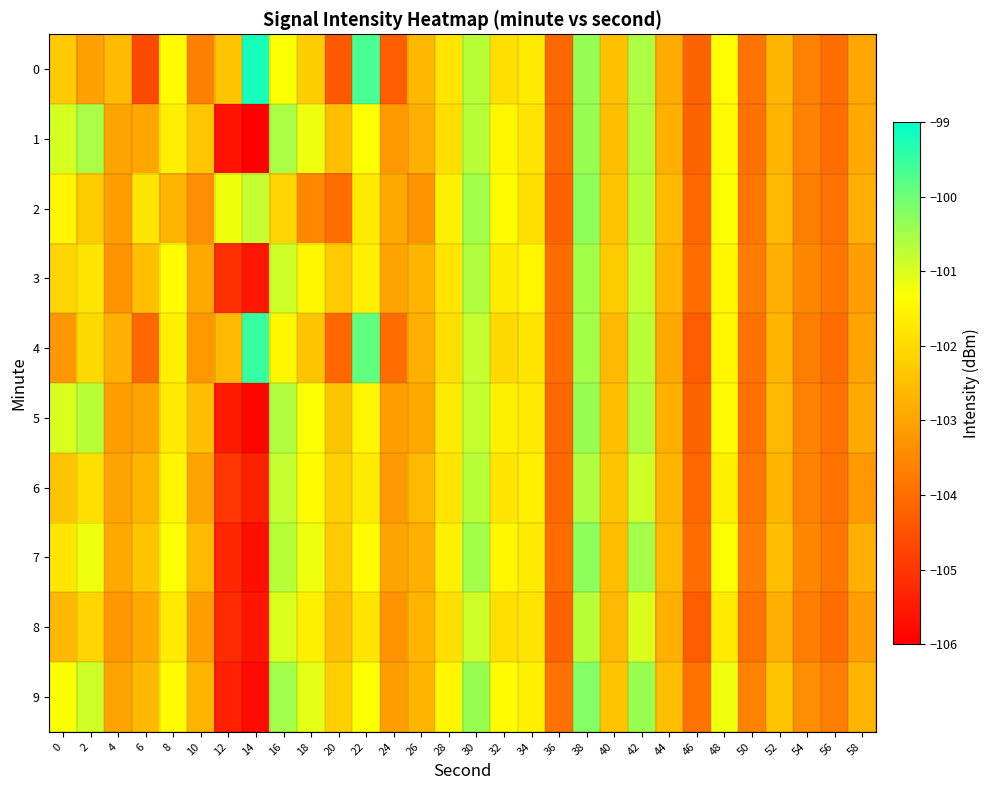

What is the total value across all series at 44?

-1027.2